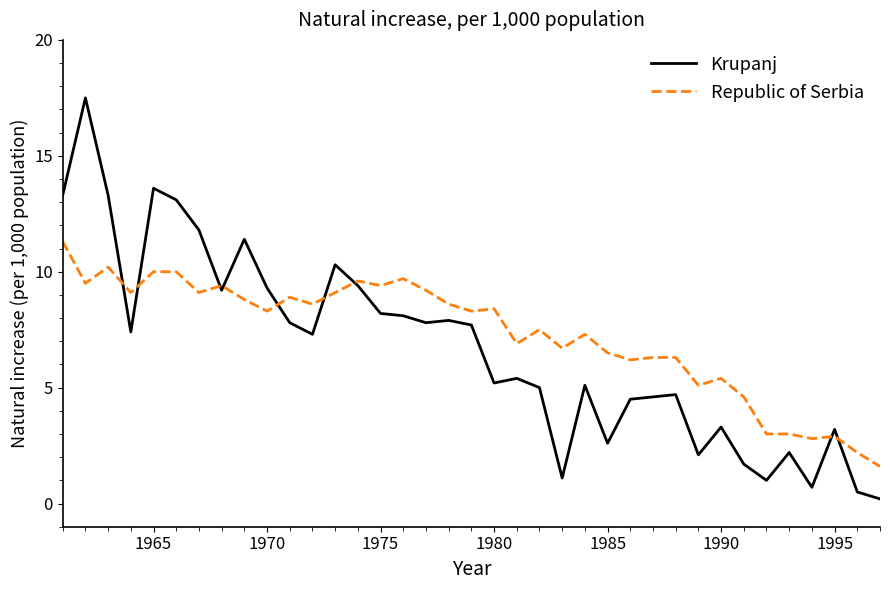

What is the maximum value for Krupanj?

17.5